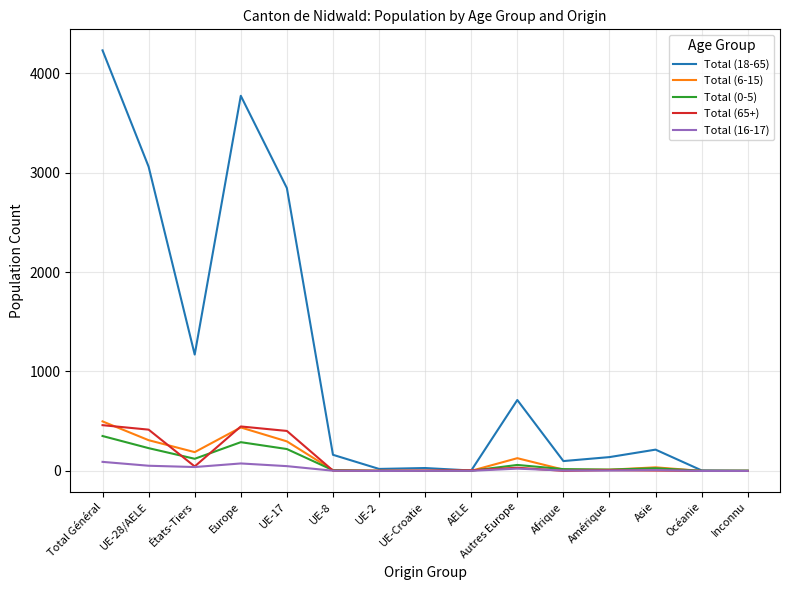

What is the greatest value displayed?

4229